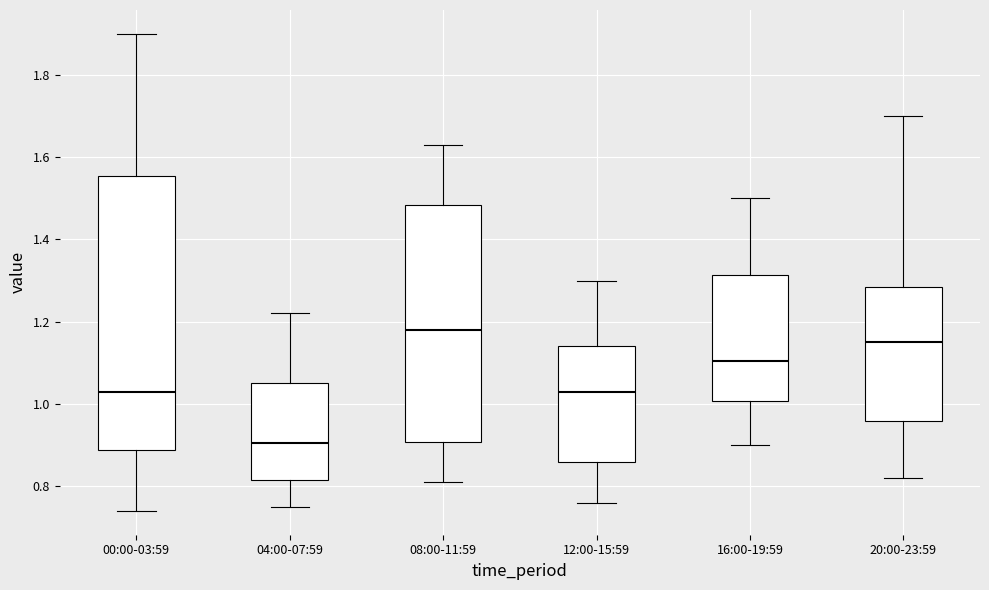

Where does the median line of the box for 12:00-15:59 sit on the y-axis? The values are not printed on the chart, so give them approximately, as read against the axis.

1.04